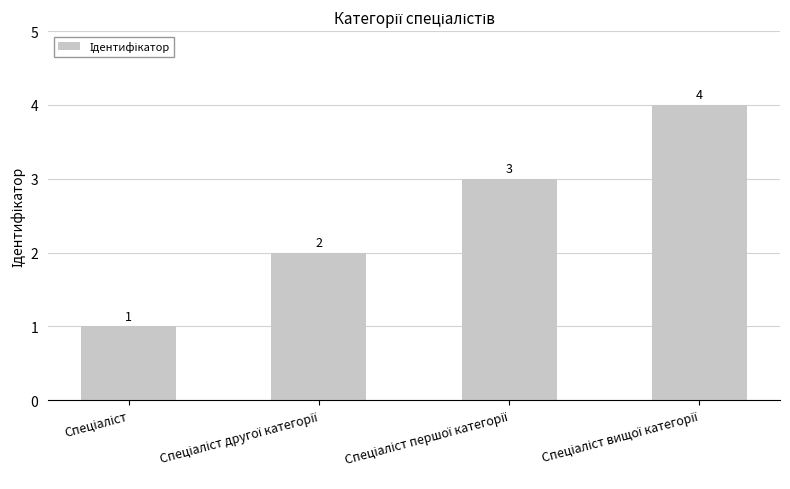

What is the maximum value shown in the chart?

4